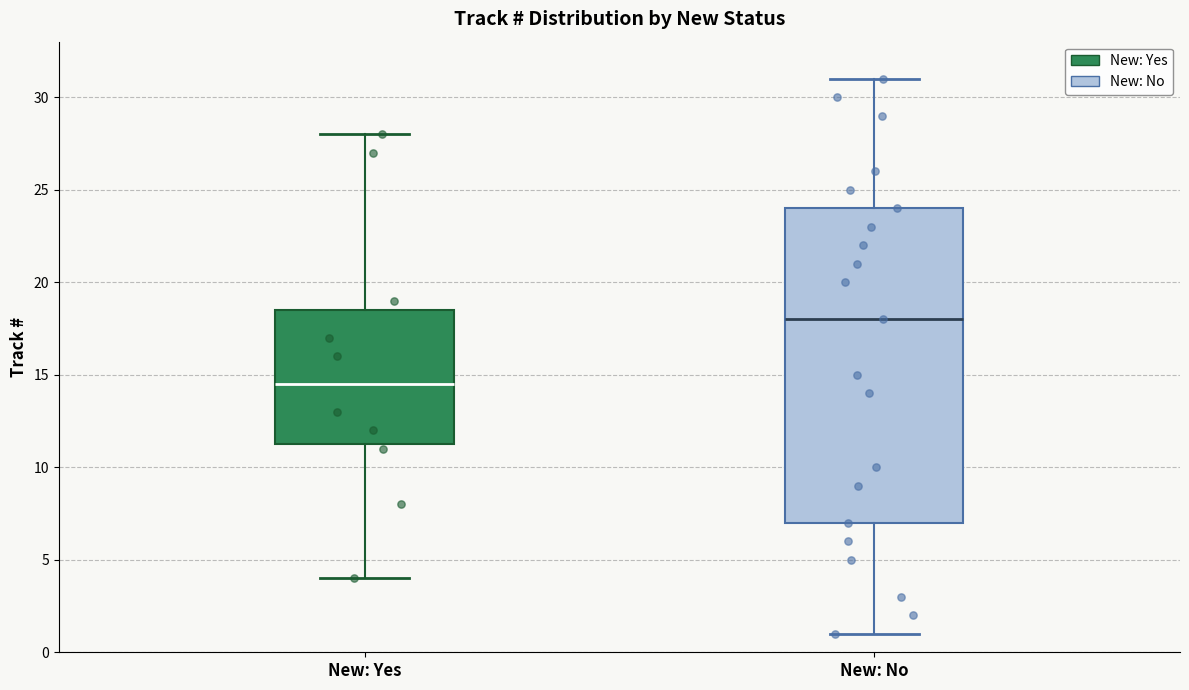

Reading left to right, read every box against the y-axis: the position of its median line, the range the box covers, and the ends of its whiskers. The values are not printed on the chart, so give them approximately, as read against the axis.

New: Yes: median 14.5, box 11.5 to 18.5, whiskers 4.0 to 28.0
New: No: median 18.0, box 7.0 to 24.0, whiskers 1.0 to 31.0